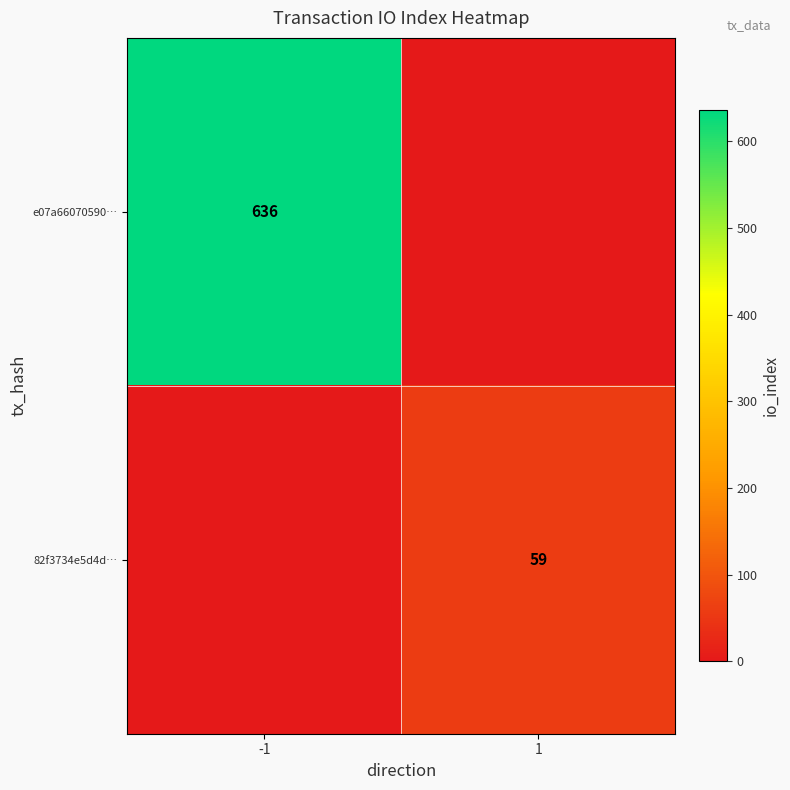

Is the value of 82f3734e5d4d… at 1 greater than the value of e07a66070590… at -1?

No